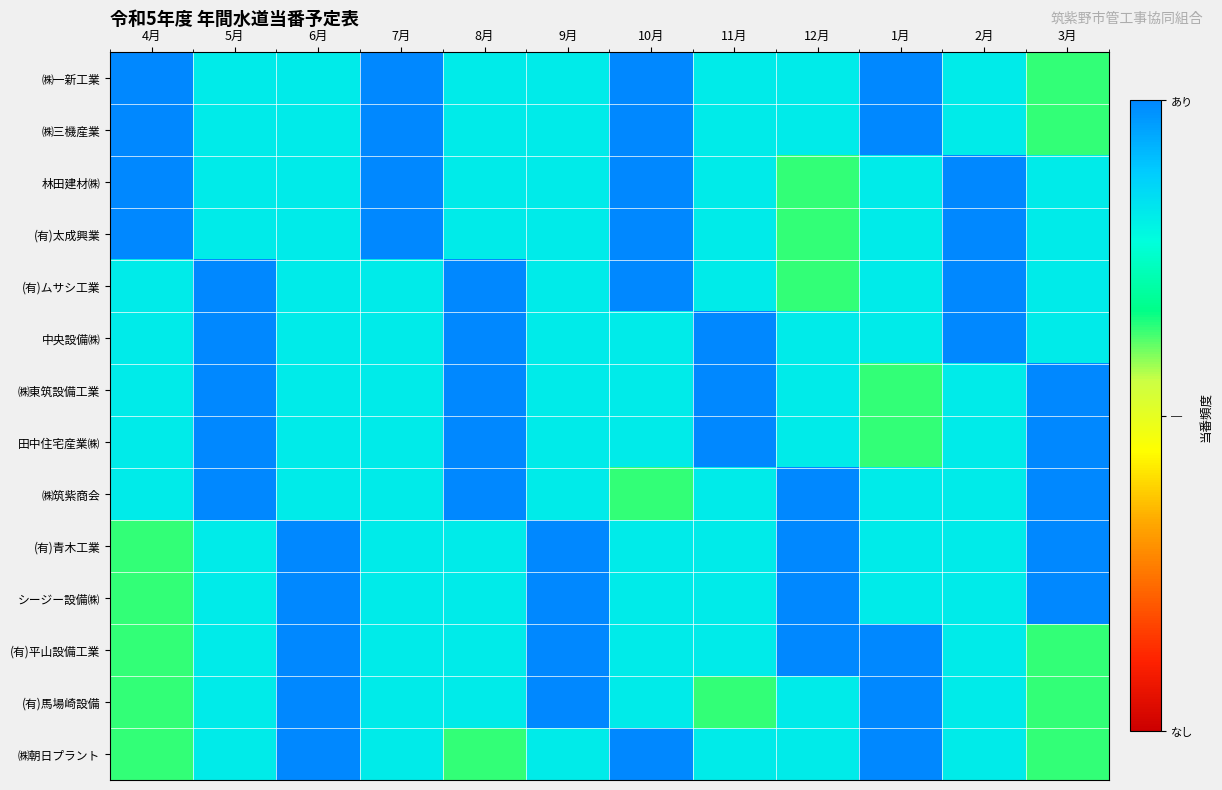

Reading left to right, what are all the values shown in this chart?

㈱一新工業: 4月=1.0	5月=0.8	6月=0.8	7月=1.0	8月=0.8	9月=0.8	10月=1.0	11月=0.8	12月=0.8	1月=1.0	2月=0.8	3月=0.6
㈱三機産業: 4月=1.0	5月=0.8	6月=0.8	7月=1.0	8月=0.8	9月=0.8	10月=1.0	11月=0.8	12月=0.8	1月=1.0	2月=0.8	3月=0.6
林田建材㈱: 4月=1.0	5月=0.8	6月=0.8	7月=1.0	8月=0.8	9月=0.8	10月=1.0	11月=0.8	12月=0.6	1月=0.8	2月=1.0	3月=0.8
(有)太成興業: 4月=1.0	5月=0.8	6月=0.8	7月=1.0	8月=0.8	9月=0.8	10月=1.0	11月=0.8	12月=0.6	1月=0.8	2月=1.0	3月=0.8
(有)ムサシ工業: 4月=0.8	5月=1.0	6月=0.8	7月=0.8	8月=1.0	9月=0.8	10月=1.0	11月=0.8	12月=0.6	1月=0.8	2月=1.0	3月=0.8
中央設備㈱: 4月=0.8	5月=1.0	6月=0.8	7月=0.8	8月=1.0	9月=0.8	10月=0.8	11月=1.0	12月=0.8	1月=0.8	2月=1.0	3月=0.8
㈱東筑設備工業: 4月=0.8	5月=1.0	6月=0.8	7月=0.8	8月=1.0	9月=0.8	10月=0.8	11月=1.0	12月=0.8	1月=0.6	2月=0.8	3月=1.0
田中住宅産業㈱: 4月=0.8	5月=1.0	6月=0.8	7月=0.8	8月=1.0	9月=0.8	10月=0.8	11月=1.0	12月=0.8	1月=0.6	2月=0.8	3月=1.0
㈱筑紫商会: 4月=0.8	5月=1.0	6月=0.8	7月=0.8	8月=1.0	9月=0.8	10月=0.6	11月=0.8	12月=1.0	1月=0.8	2月=0.8	3月=1.0
(有)青木工業: 4月=0.6	5月=0.8	6月=1.0	7月=0.8	8月=0.8	9月=1.0	10月=0.8	11月=0.8	12月=1.0	1月=0.8	2月=0.8	3月=1.0
シージー設備㈱: 4月=0.6	5月=0.8	6月=1.0	7月=0.8	8月=0.8	9月=1.0	10月=0.8	11月=0.8	12月=1.0	1月=0.8	2月=0.8	3月=1.0
(有)平山設備工業: 4月=0.6	5月=0.8	6月=1.0	7月=0.8	8月=0.8	9月=1.0	10月=0.8	11月=0.8	12月=1.0	1月=1.0	2月=0.8	3月=0.6
(有)馬場崎設備: 4月=0.6	5月=0.8	6月=1.0	7月=0.8	8月=0.8	9月=1.0	10月=0.8	11月=0.6	12月=0.8	1月=1.0	2月=0.8	3月=0.6
㈱朝日プラント: 4月=0.6	5月=0.8	6月=1.0	7月=0.8	8月=0.6	9月=0.8	10月=1.0	11月=0.8	12月=0.8	1月=1.0	2月=0.8	3月=0.6